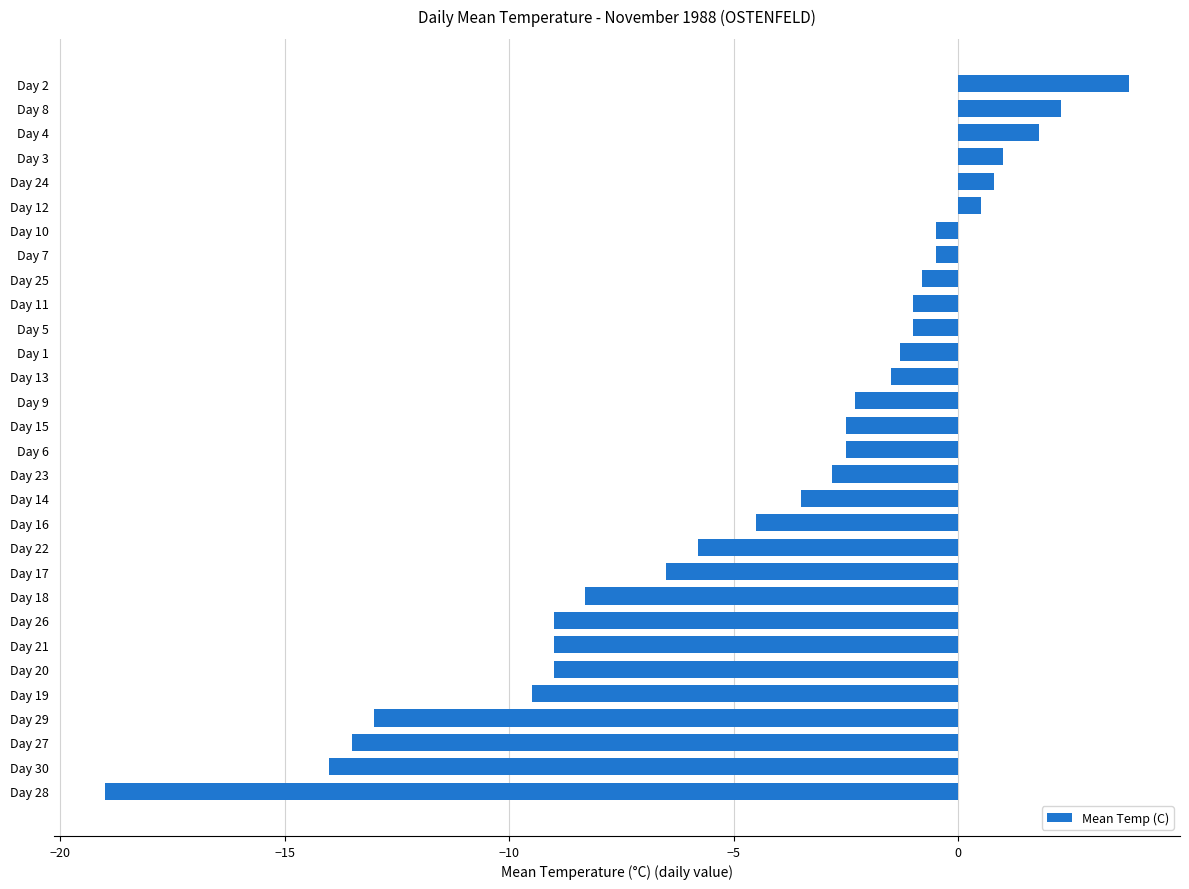

The chart shows a value of -9.0 at Day 20. True or false?

True